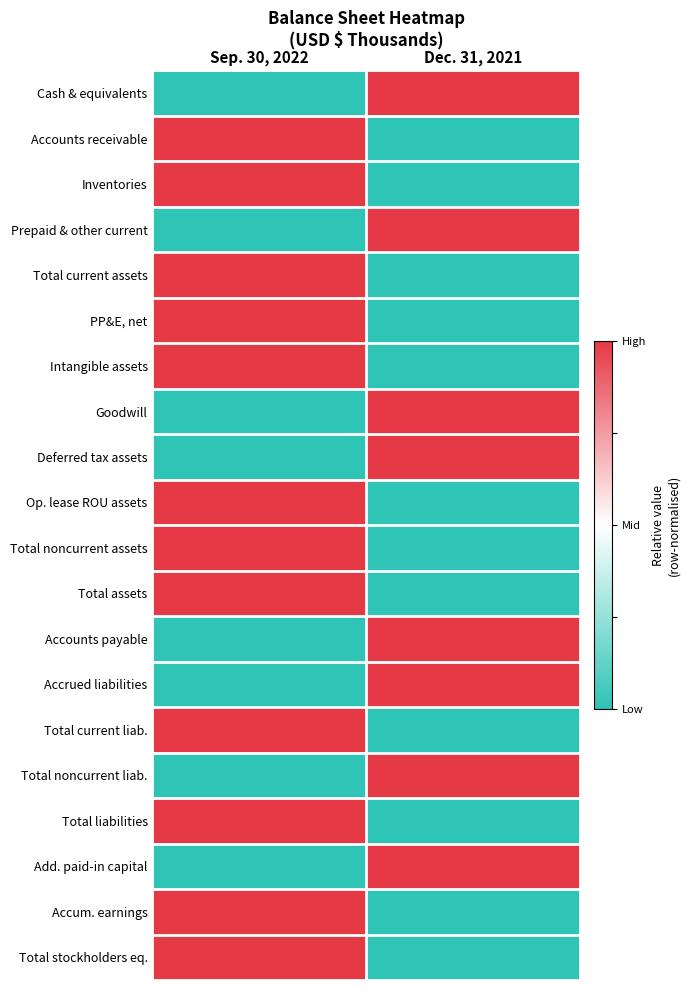

Reading left to right, extract all data points from this chart.

Cash & equivalents: Sep. 30, 2022=0	Dec. 31, 2021=1
Accounts receivable: Sep. 30, 2022=1	Dec. 31, 2021=0
Inventories: Sep. 30, 2022=1	Dec. 31, 2021=0
Prepaid & other current: Sep. 30, 2022=0	Dec. 31, 2021=1
Total current assets: Sep. 30, 2022=1	Dec. 31, 2021=0
PP&E, net: Sep. 30, 2022=1	Dec. 31, 2021=0
Intangible assets: Sep. 30, 2022=1	Dec. 31, 2021=0
Goodwill: Sep. 30, 2022=0	Dec. 31, 2021=1
Deferred tax assets: Sep. 30, 2022=0	Dec. 31, 2021=1
Op. lease ROU assets: Sep. 30, 2022=1	Dec. 31, 2021=0
Total noncurrent assets: Sep. 30, 2022=1	Dec. 31, 2021=0
Total assets: Sep. 30, 2022=1	Dec. 31, 2021=0
Accounts payable: Sep. 30, 2022=0	Dec. 31, 2021=1
Accrued liabilities: Sep. 30, 2022=0	Dec. 31, 2021=1
Total current liab.: Sep. 30, 2022=1	Dec. 31, 2021=0
Total noncurrent liab.: Sep. 30, 2022=0	Dec. 31, 2021=1
Total liabilities: Sep. 30, 2022=1	Dec. 31, 2021=0
Add. paid-in capital: Sep. 30, 2022=0	Dec. 31, 2021=1
Accum. earnings: Sep. 30, 2022=1	Dec. 31, 2021=0
Total stockholders eq.: Sep. 30, 2022=1	Dec. 31, 2021=0